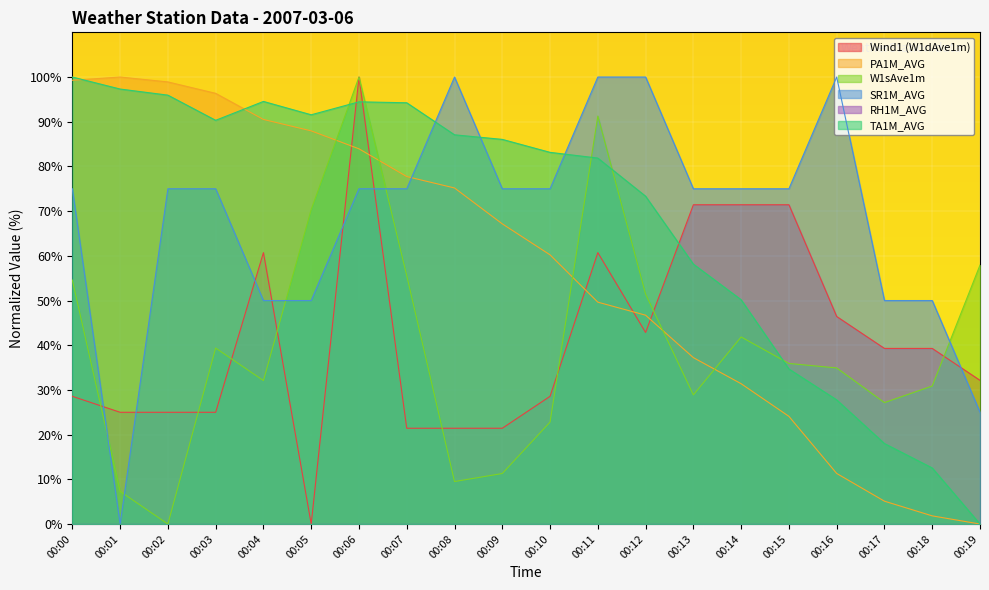

Reading left to right, list all the values displayed in this chart.

Wind1 (W1dAve1m): 28.6	25.0	25.0	25.0	60.7	0.0	100.0	21.4	21.4	21.4	28.6	60.7	42.9	71.4	71.4	71.4	46.4	39.3	39.3	32.1
PA1M_AVG: 99.3	100.0	98.9	96.4	90.5	88.0	83.9	77.7	75.2	67.2	60.2	49.6	46.7	37.2	31.4	24.1	11.3	5.1	1.8	0.0
W1sAve1m: 54.6	7.3	0.0	39.4	32.1	70.4	100.0	55.6	9.5	11.3	22.8	91.3	51.4	28.9	41.8	35.9	34.9	27.2	30.9	57.9
SR1M_AVG: 75.0	0.0	75.0	75.0	50.0	50.0	75.0	75.0	100.0	75.0	75.0	100.0	100.0	75.0	75.0	75.0	100.0	50.0	50.0	25.0
TA1M_AVG: 100.0	97.3	95.9	90.3	94.5	91.6	94.5	94.2	87.1	86.0	83.1	81.9	73.3	58.1	50.2	34.7	27.8	18.0	12.5	0.0